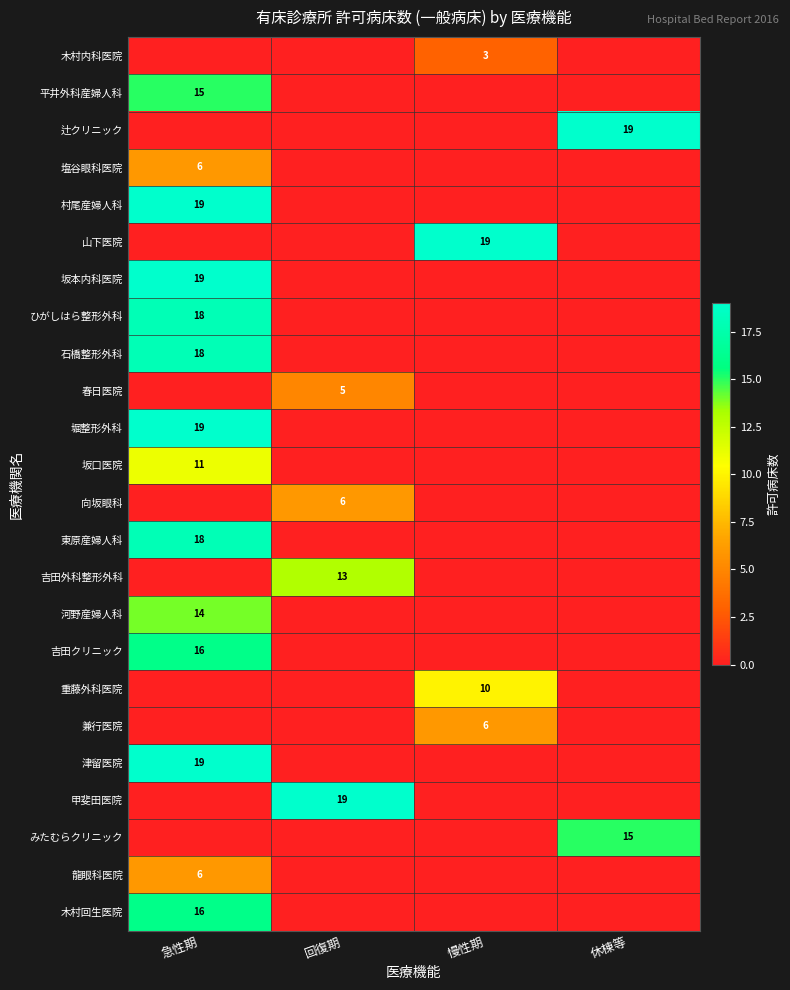

At which category is the sum across all series the highest?

急性期